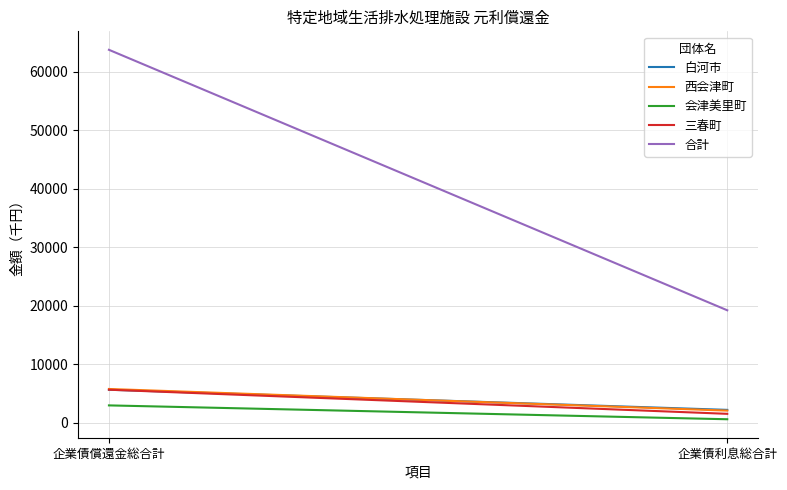

Reading left to right, list all the values displayed in this chart.

白河市: 企業債償還金総合計=5663	企業債利息総合計=2221
西会津町: 企業債償還金総合計=5790	企業債利息総合計=2096
会津美里町: 企業債償還金総合計=2986	企業債利息総合計=619
三春町: 企業債償還金総合計=5665	企業債利息総合計=1546
合計: 企業債償還金総合計=63728	企業債利息総合計=19232